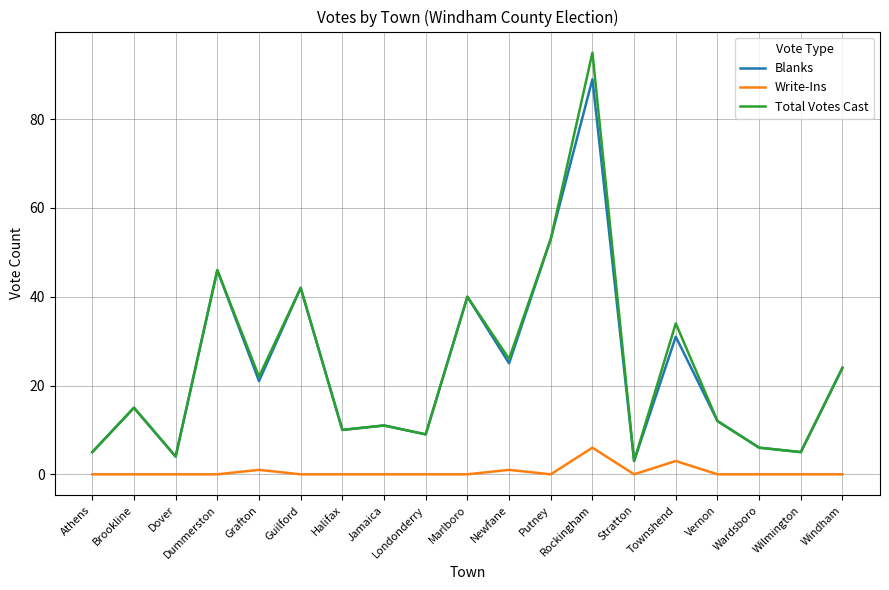

The value of Write-Ins at Putney is 0. True or false?

True